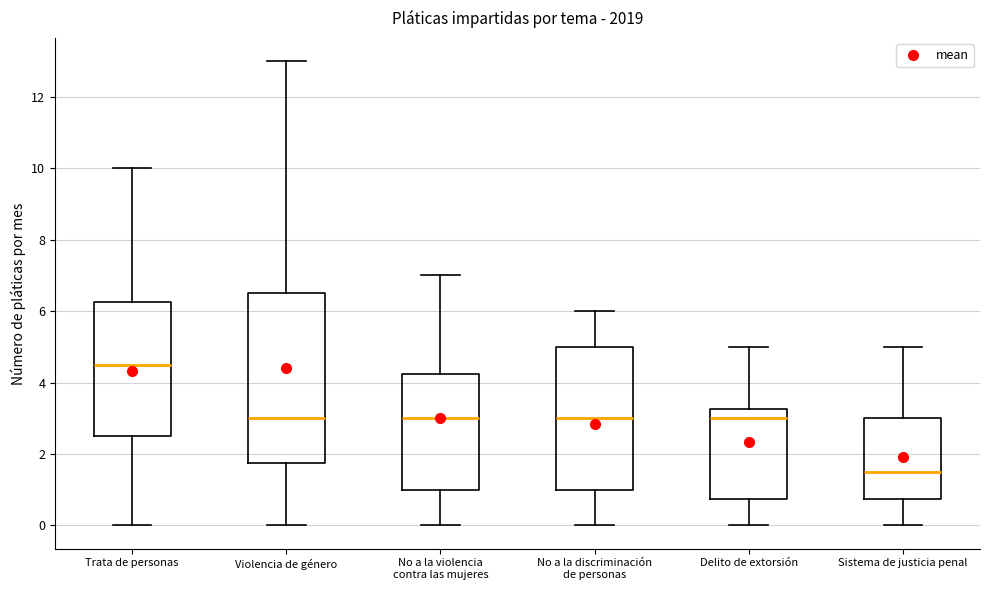

Where is the lower edge of the box for No a la discriminación de personas on the y-axis? The values are not printed on the chart, so give them approximately, as read against the axis.

1.0